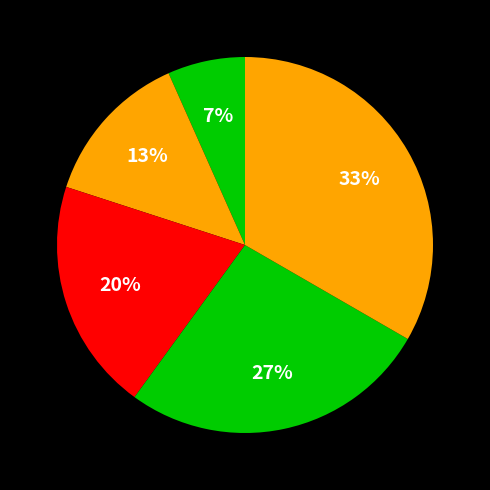

Count the number of slices in the pie.

5